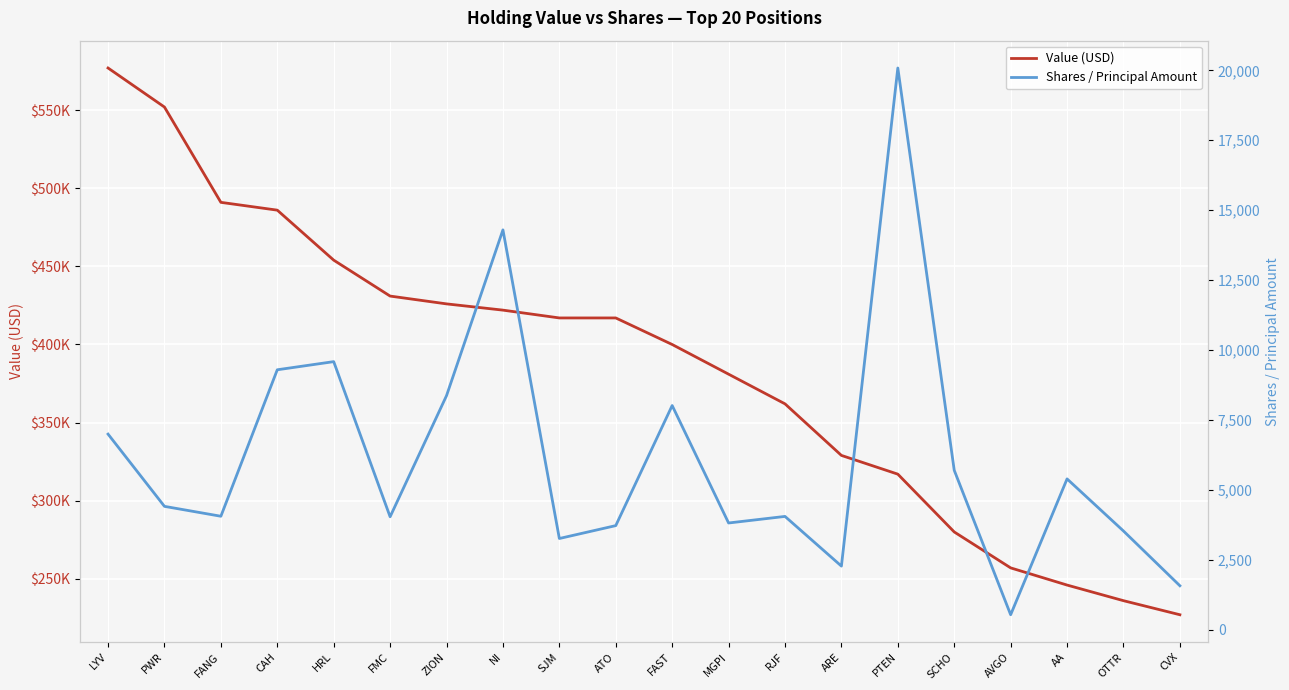

How many series are shown in this chart?

2